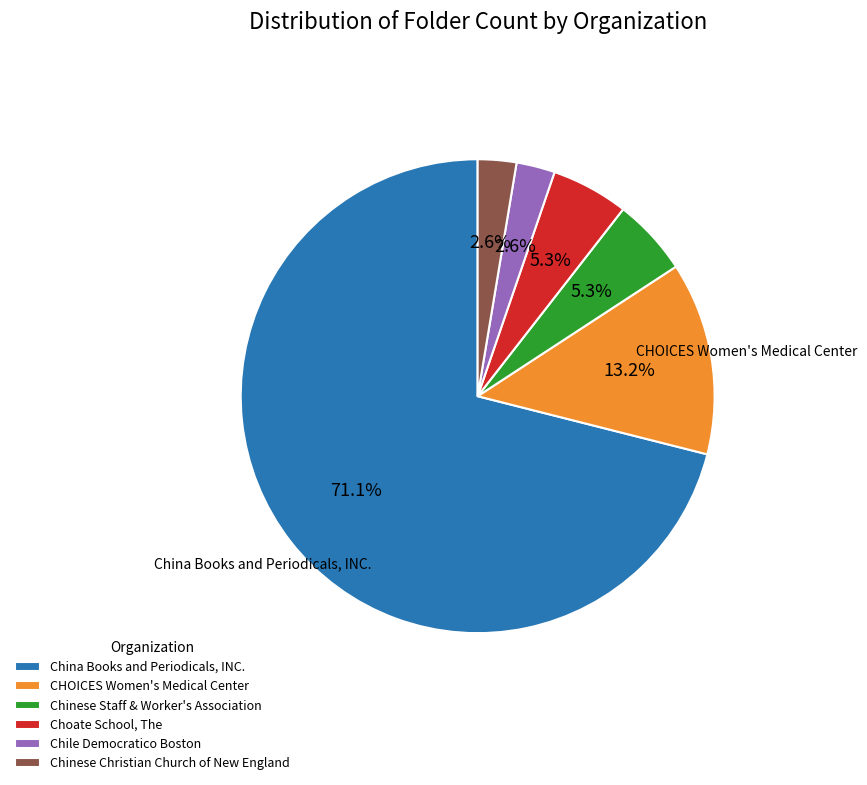

How many slices are in this pie chart?

6